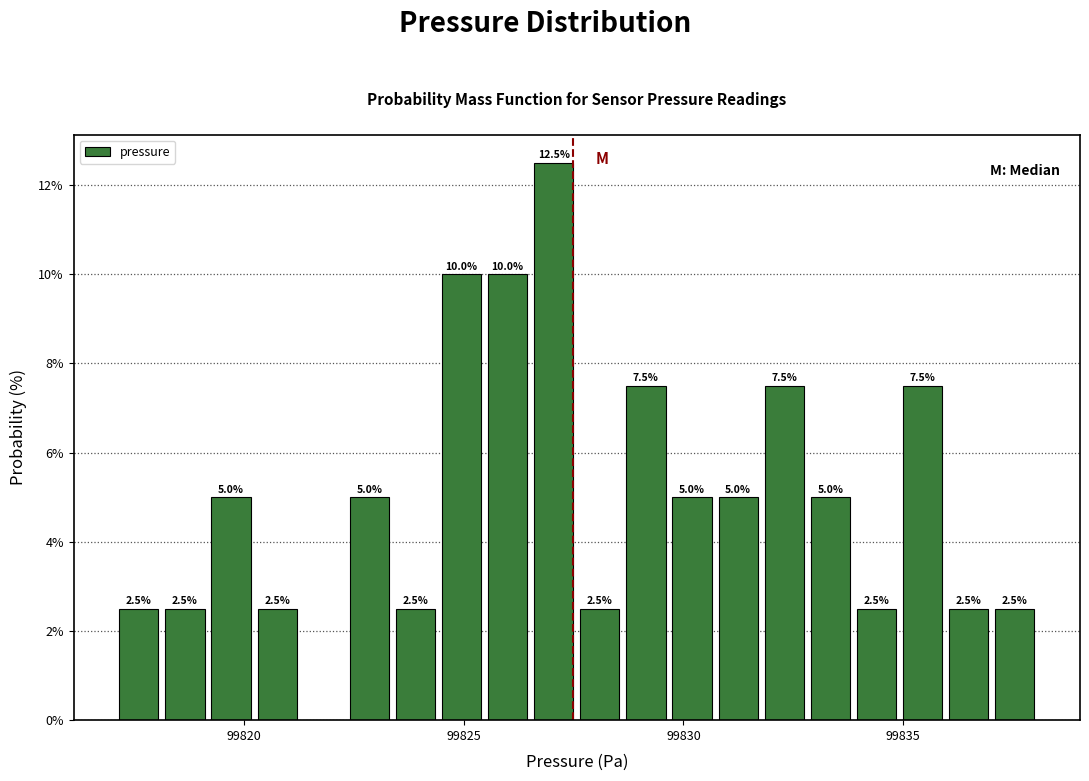

Read against the x-axis, roughly where is the centre of the tallest bar?

99827.0